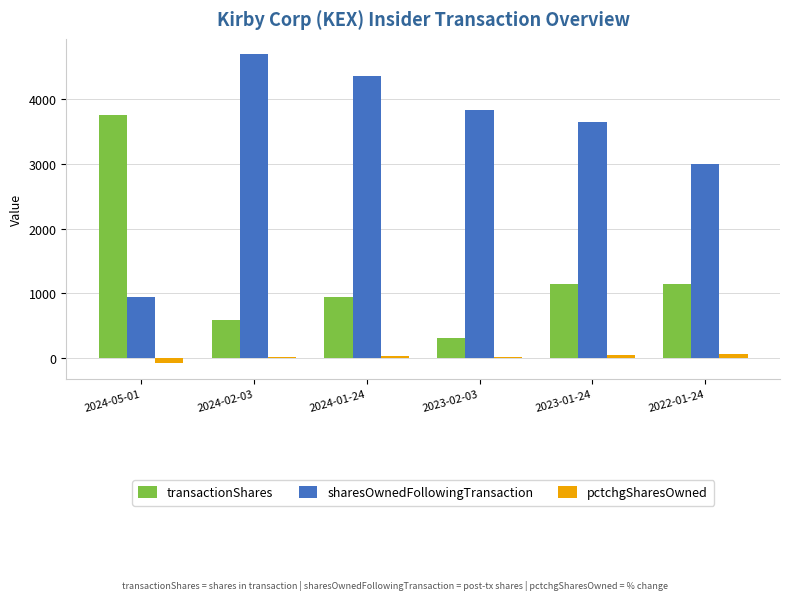

Which series changed the most between 2024-02-03 and 2023-01-24?

sharesOwnedFollowingTransaction